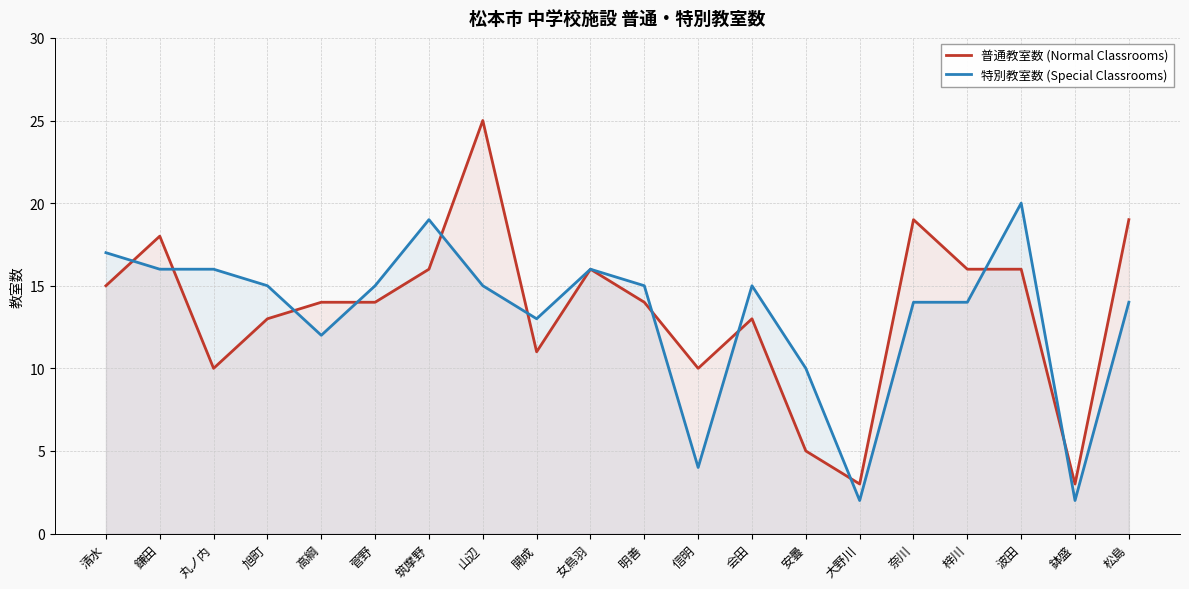

At which category does 普通教室数 (Normal Classrooms) reach its first local valley?

丸ノ内